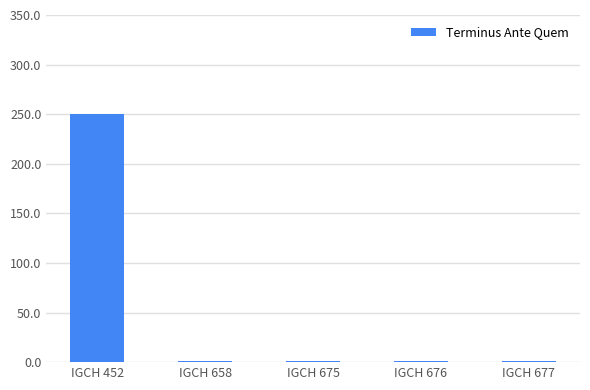

How many data points does each series have?

5